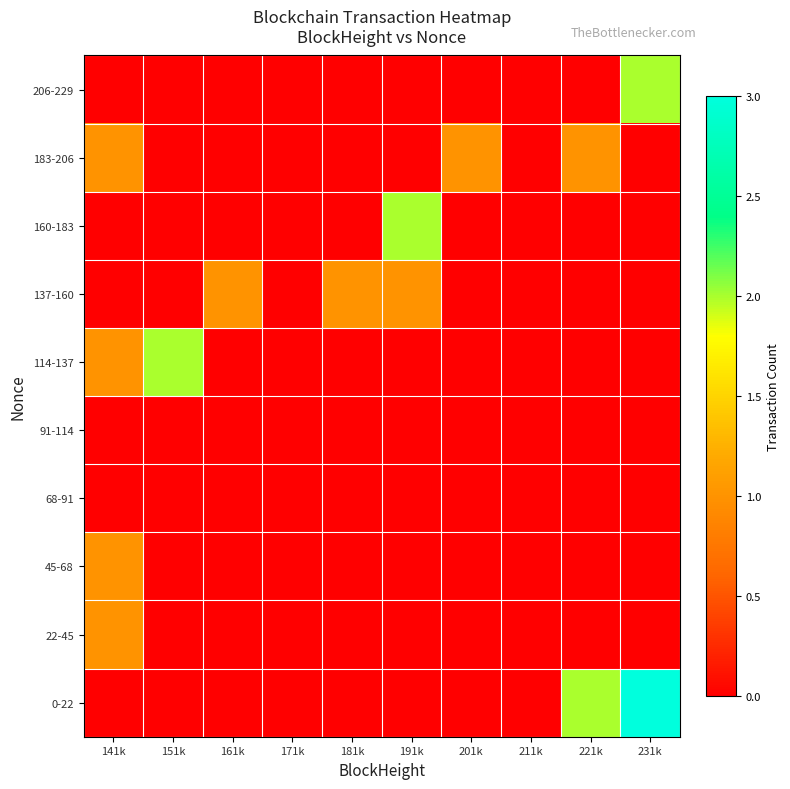

Reading left to right, what are all the values shown in this chart?

0-22: 141k=0	151k=0	161k=0	171k=0	181k=0	191k=0	201k=0	211k=0	221k=2	231k=3
22-45: 141k=1	151k=0	161k=0	171k=0	181k=0	191k=0	201k=0	211k=0	221k=0	231k=0
45-68: 141k=1	151k=0	161k=0	171k=0	181k=0	191k=0	201k=0	211k=0	221k=0	231k=0
68-91: 141k=0	151k=0	161k=0	171k=0	181k=0	191k=0	201k=0	211k=0	221k=0	231k=0
91-114: 141k=0	151k=0	161k=0	171k=0	181k=0	191k=0	201k=0	211k=0	221k=0	231k=0
114-137: 141k=1	151k=2	161k=0	171k=0	181k=0	191k=0	201k=0	211k=0	221k=0	231k=0
137-160: 141k=0	151k=0	161k=1	171k=0	181k=1	191k=1	201k=0	211k=0	221k=0	231k=0
160-183: 141k=0	151k=0	161k=0	171k=0	181k=0	191k=2	201k=0	211k=0	221k=0	231k=0
183-206: 141k=1	151k=0	161k=0	171k=0	181k=0	191k=0	201k=1	211k=0	221k=1	231k=0
206-229: 141k=0	151k=0	161k=0	171k=0	181k=0	191k=0	201k=0	211k=0	221k=0	231k=2